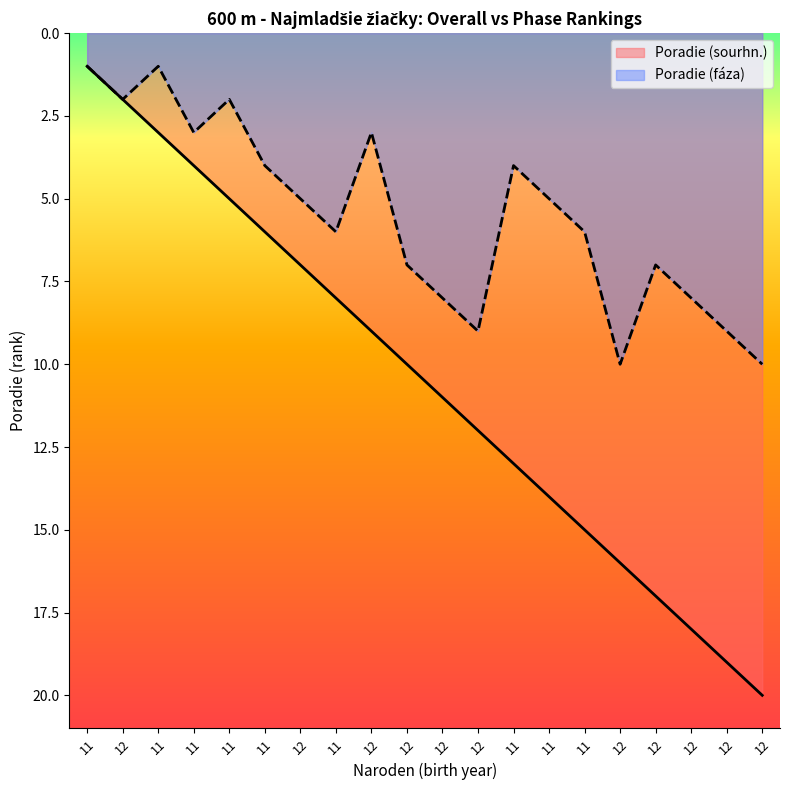

In Poradie (faza), how many points are lower than both neighbors (excluding endpoints)?

5